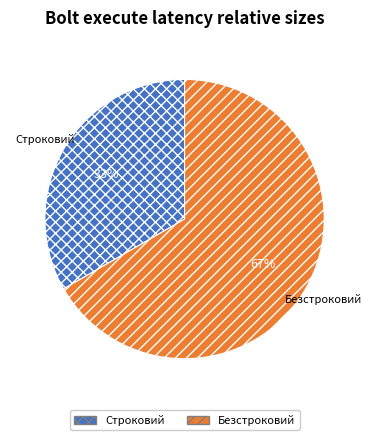

Approximately how many times larger is the value at Строковий compared to Безстроковий?

0.5